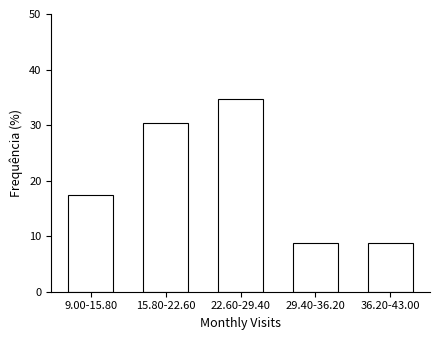

Reading right to left, extract all data points from this chart.

36.20-43.00=8.7	29.40-36.20=8.7	22.60-29.40=34.8	15.80-22.60=30.4	9.00-15.80=17.4